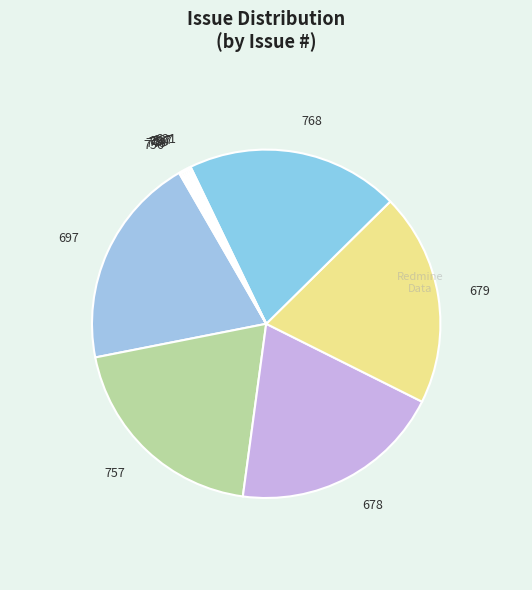

Approximately how many times larger is the value at 678 compared to 768?

1.0